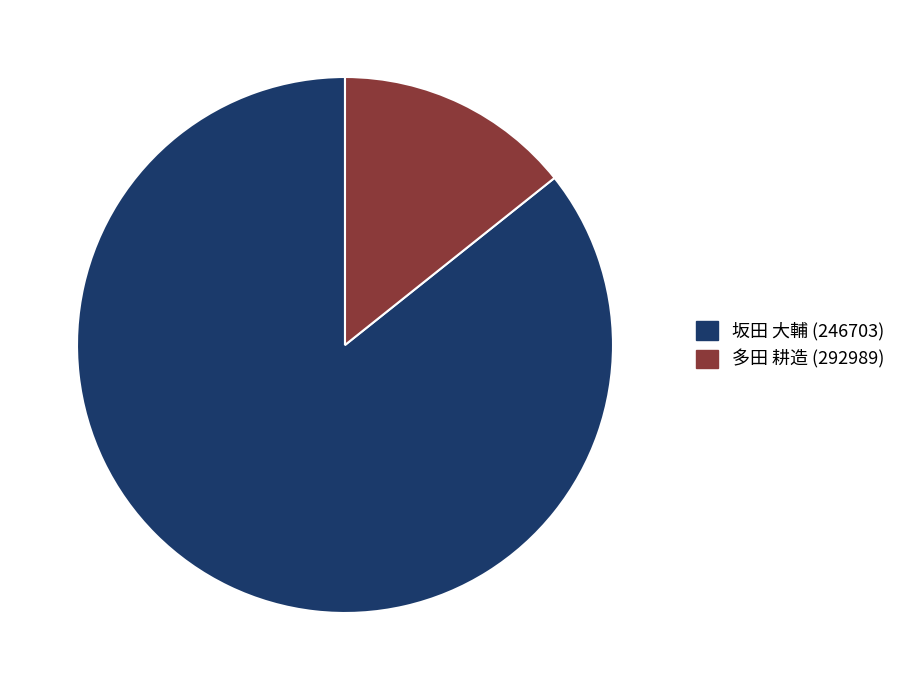

Is 多田 耕造 (292989) the majority of the pie?

No